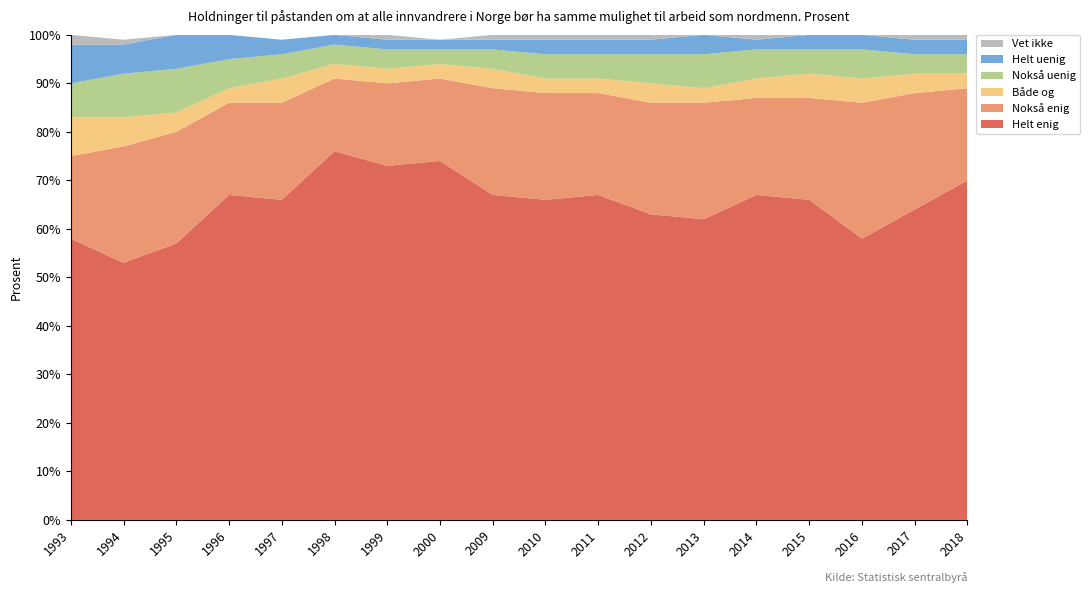

Reading right to left, what are all the values shown in this chart?

Helt enig: 2018=70	2017=64	2016=58	2015=66	2014=67	2013=62	2012=63	2011=67	2010=66	2009=67	2000=74	1999=73	1998=76	1997=66	1996=67	1995=57	1994=53	1993=58
Nokså enig: 2018=19	2017=24	2016=28	2015=21	2014=20	2013=24	2012=23	2011=21	2010=22	2009=22	2000=17	1999=17	1998=15	1997=20	1996=19	1995=23	1994=24	1993=17
Både og: 2018=3	2017=4	2016=5	2015=5	2014=4	2013=3	2012=4	2011=3	2010=3	2009=4	2000=3	1999=3	1998=3	1997=5	1996=3	1995=4	1994=6	1993=8
Nokså uenig: 2018=4	2017=4	2016=6	2015=5	2014=6	2013=7	2012=6	2011=5	2010=5	2009=4	2000=3	1999=4	1998=4	1997=5	1996=6	1995=9	1994=9	1993=7
Helt uenig: 2018=3	2017=3	2016=3	2015=3	2014=2	2013=4	2012=3	2011=3	2010=3	2009=2	2000=2	1999=2	1998=2	1997=3	1996=5	1995=7	1994=6	1993=8
Vet ikke: 2018=1	2017=1	2016=1	2015=1	2014=1	2013=0	2012=1	2011=1	2010=1	2009=1	2000=0	1999=1	1998=0	1997=0	1996=0	1995=0	1994=1	1993=2